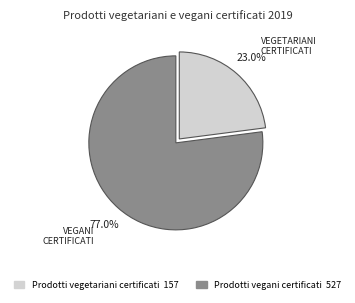

How many segments does this pie chart have?

2